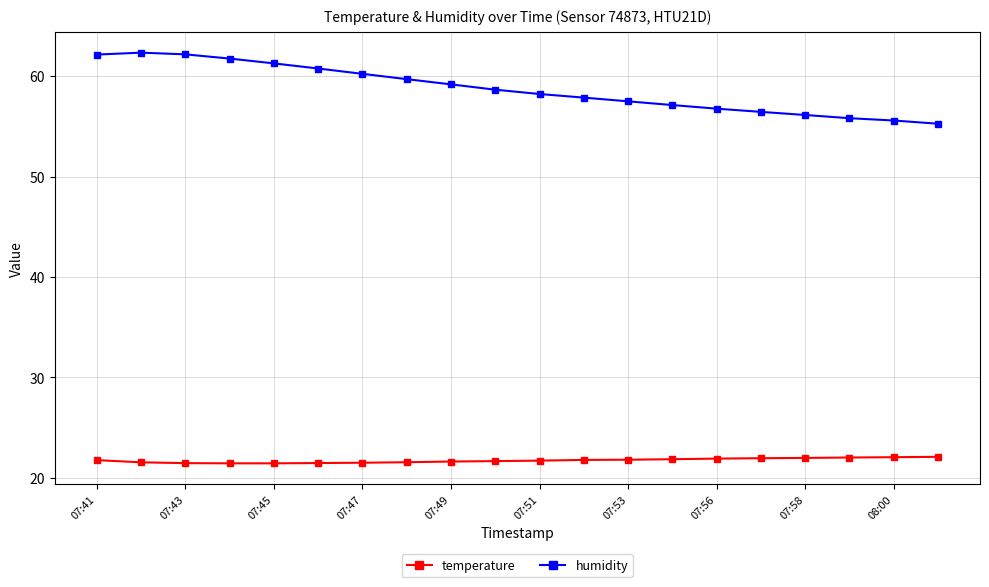

True or false: temperature and humidity intersect in this chart.

False